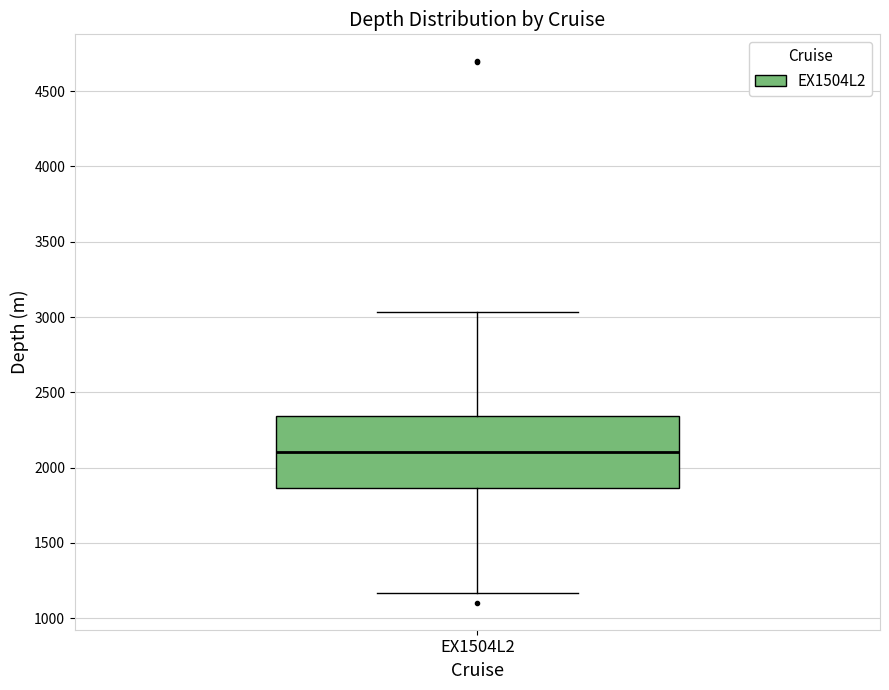

Read this box plot against the y-axis: the position of the median line, the range covered by the box, and the ends of both whiskers. The values are not printed on the chart, so give them approximately, as read against the axis.

median 2100, box 1850 to 2350, whiskers 1150 to 3050